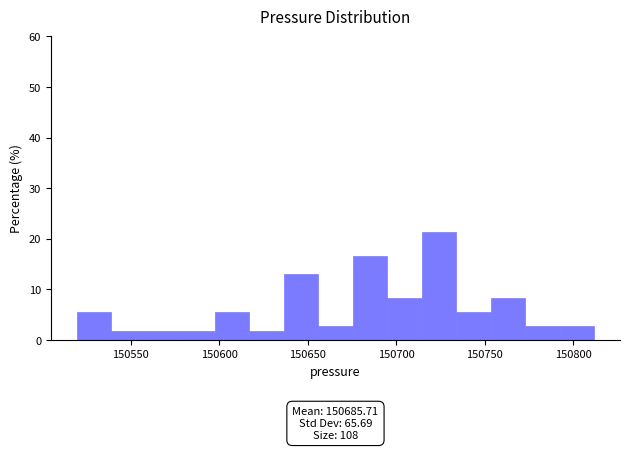

Read against the x-axis, roughly where is the centre of the tallest bar?

150725